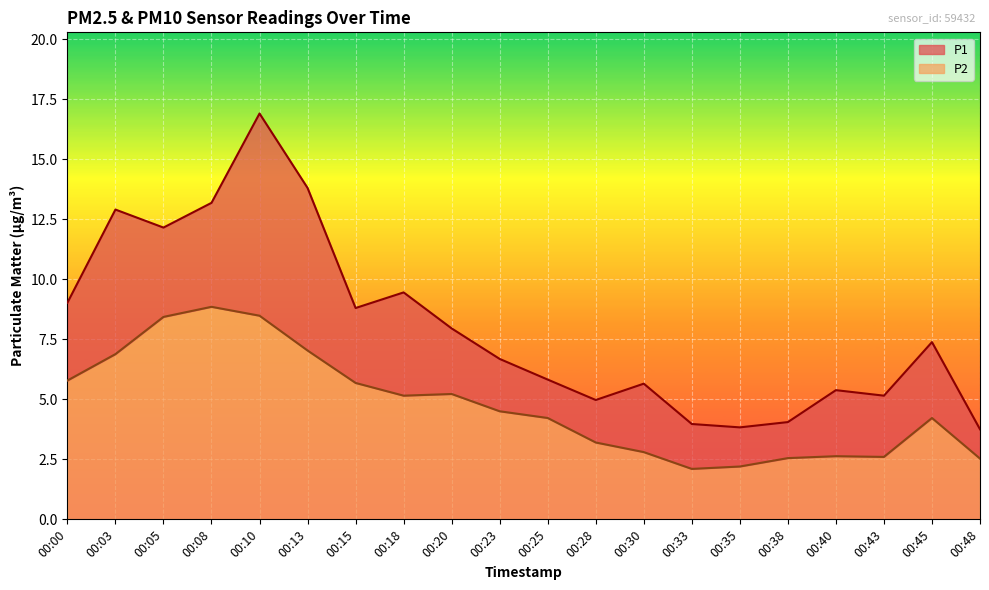

What is the average value of the P2 series?

4.8